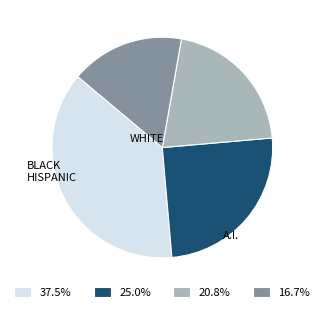

Is there a majority slice in this chart?

No